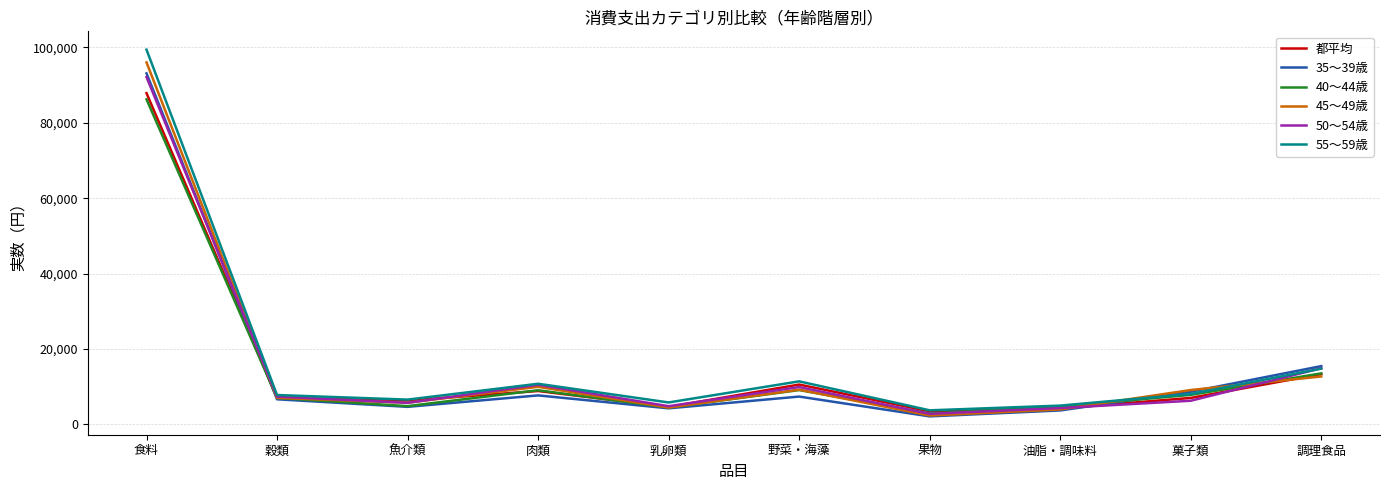

What is the difference between the highest and lowest values at 野菜・海藻?

4039